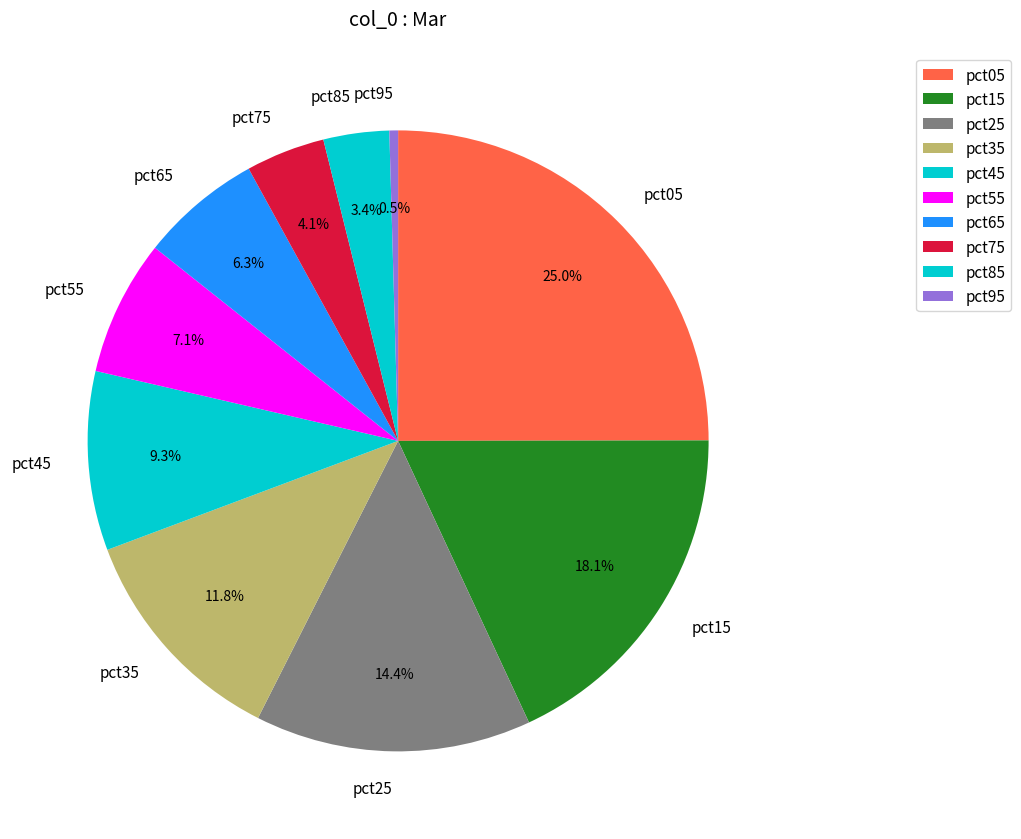

Does any single category account for the majority?

No